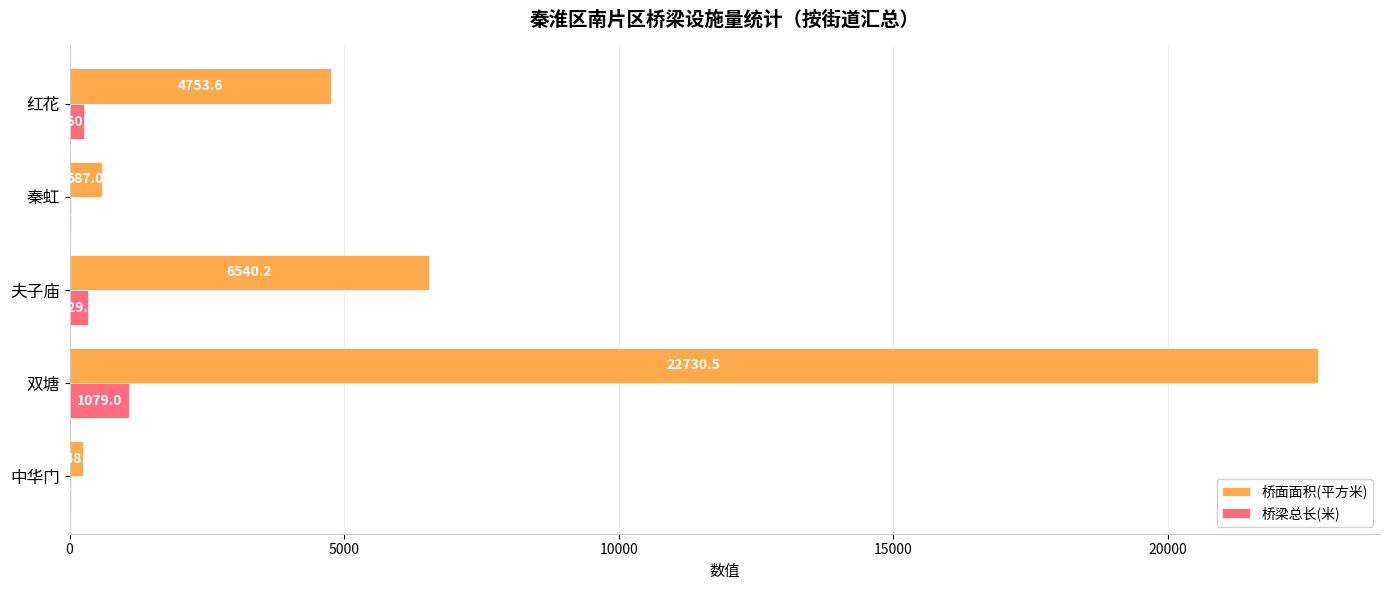

The value of 桥梁总长(米) at 秦虹 is 24.5. True or false?

True